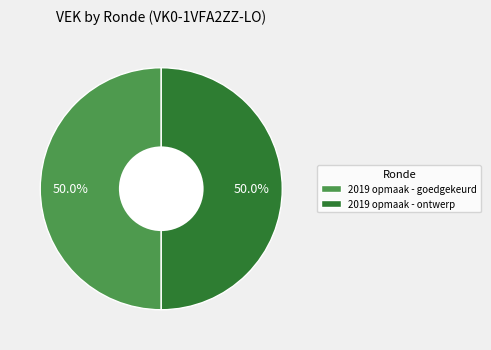

What percentage is the 2019 opmaak - goedgekeurd slice, to the nearest percent?

50%